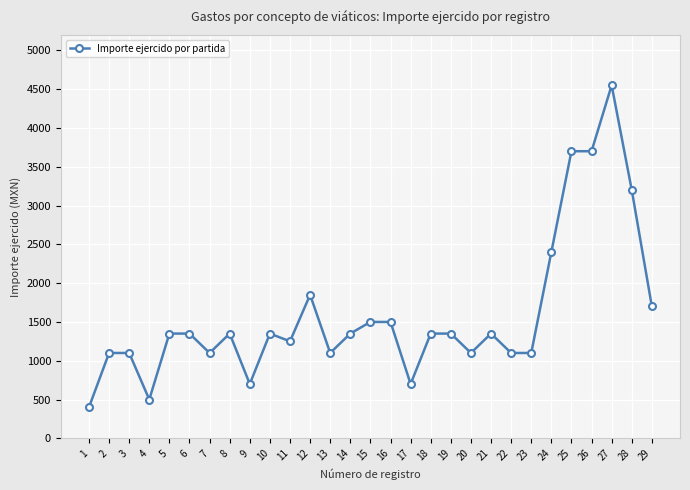

True or false: the data shows 327 at 20.

False